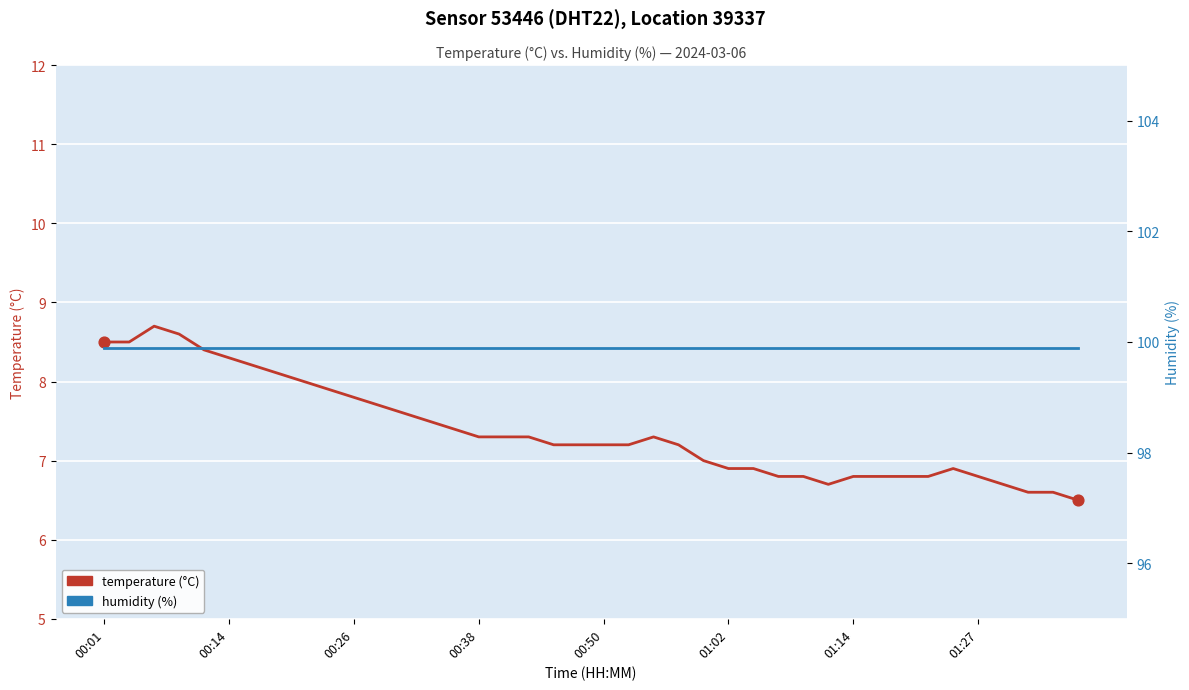

Is the value of temperature (°C) at 36 greater than the value of humidity (%) at 26?

No